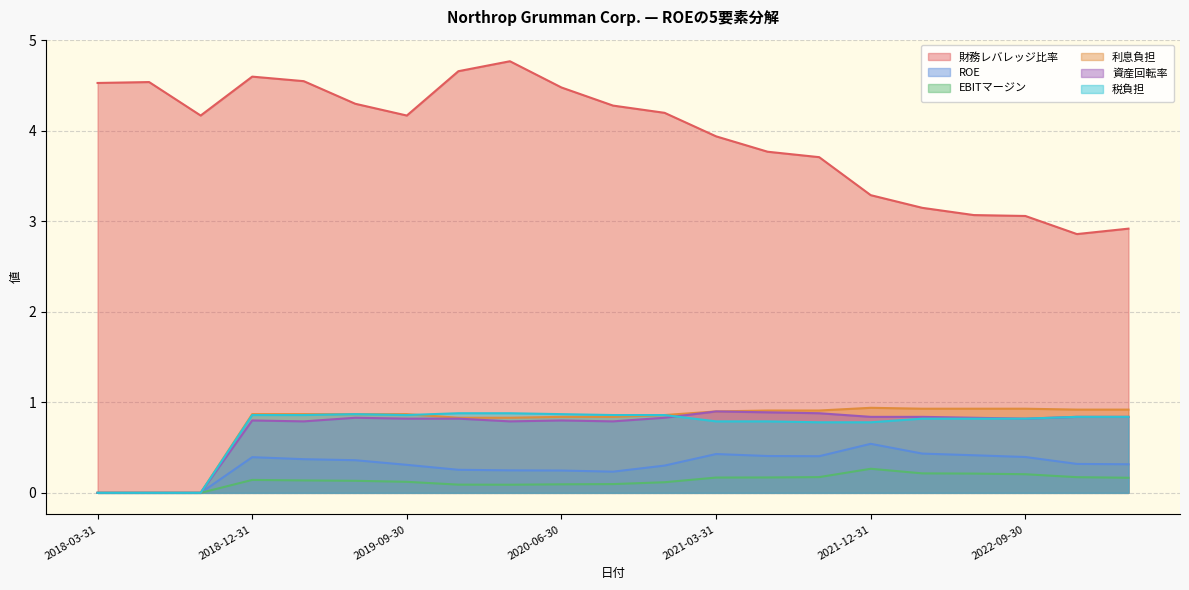

True or false: 財務レバレッジ比率 has more than 2 interior local peaks.

True